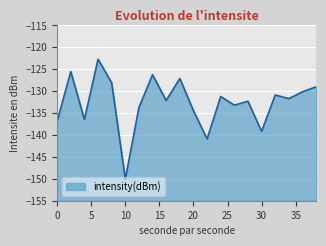

The value at 18 is -173.3. True or false?

False